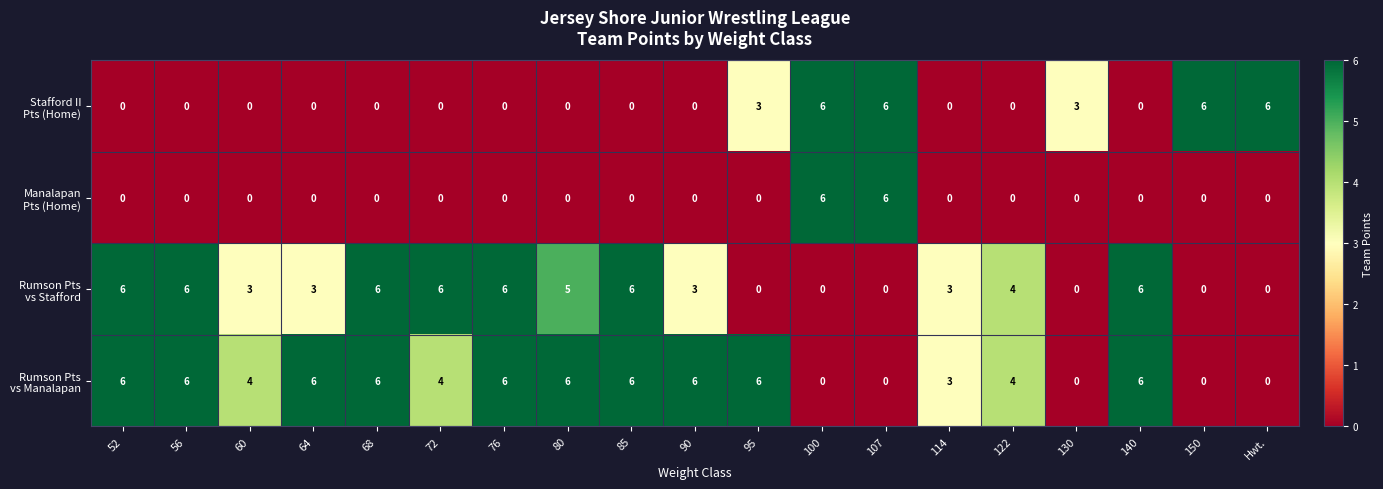

What is the greatest value displayed?

6